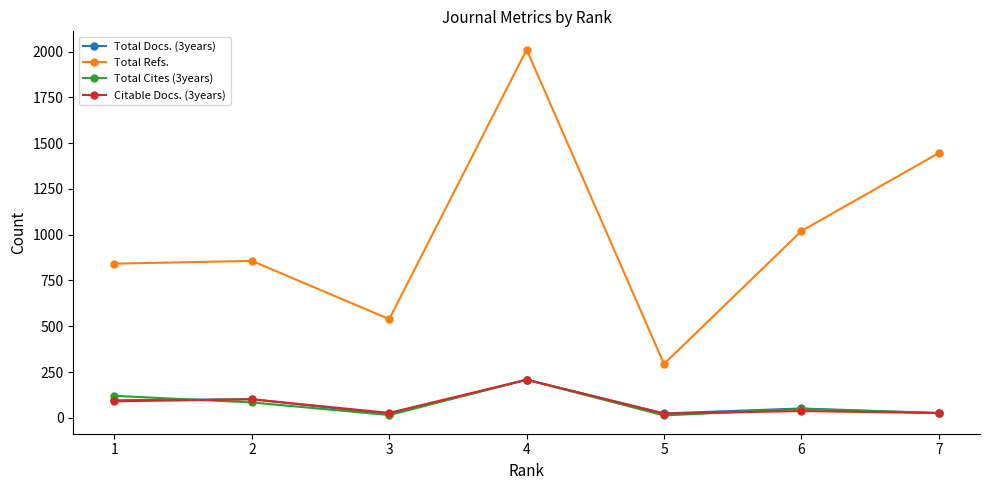

True or false: Total Cites (3years) and Total Refs. intersect in this chart.

False